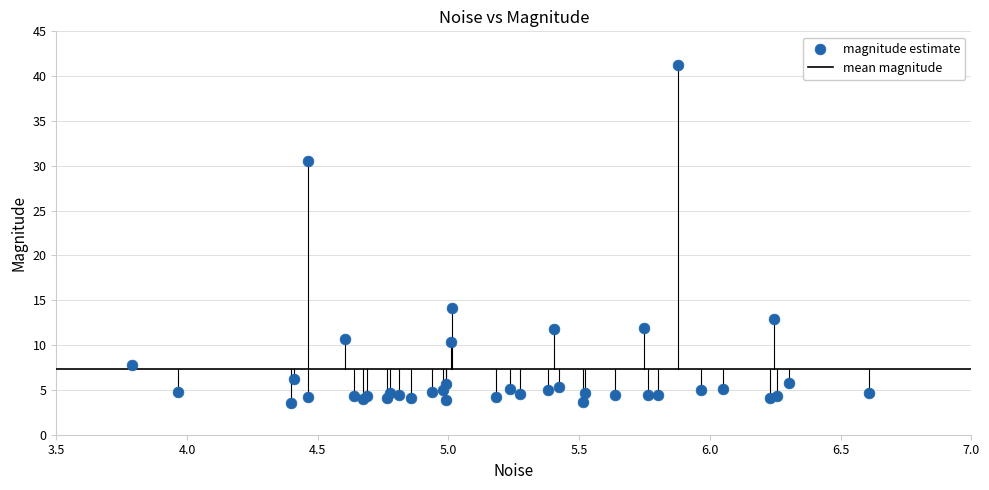

What Y value in the scatter plot is closest to 22?

14.2